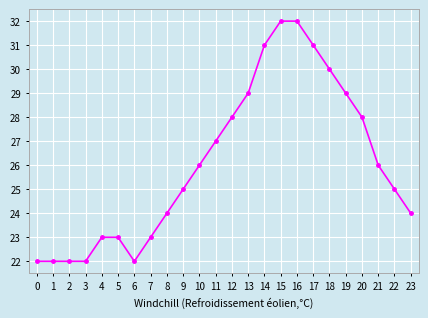

What is the change in value from 5 to 10?

+3